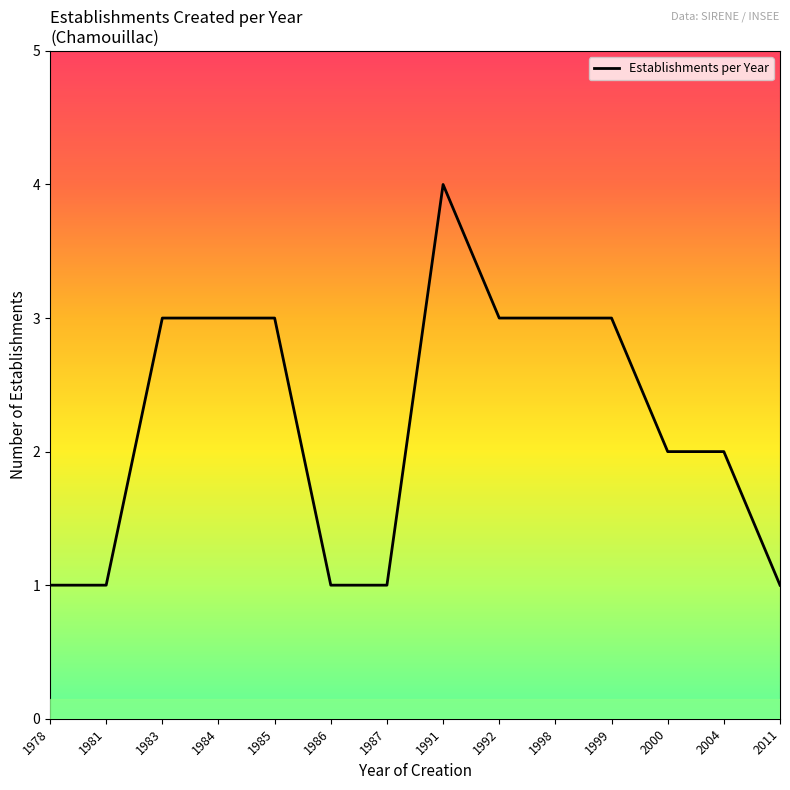

What is the difference between the maximum and minimum values?

3